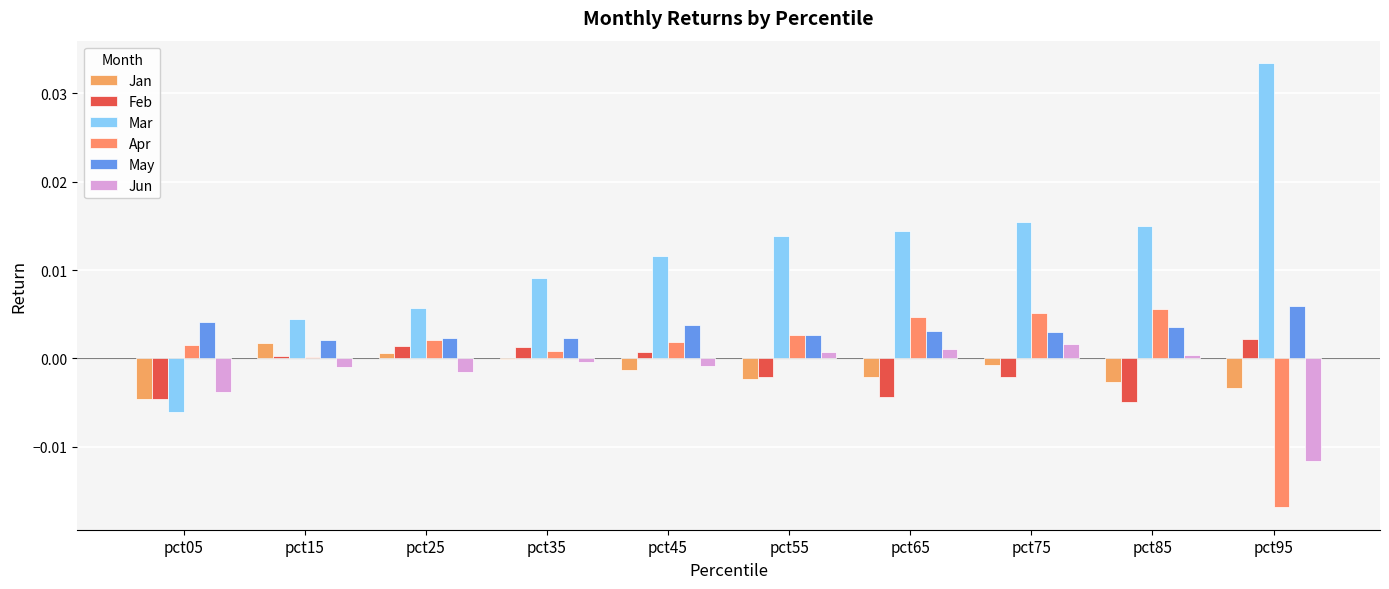

Are the bars grouped side by side (vs. stacked)?

Yes